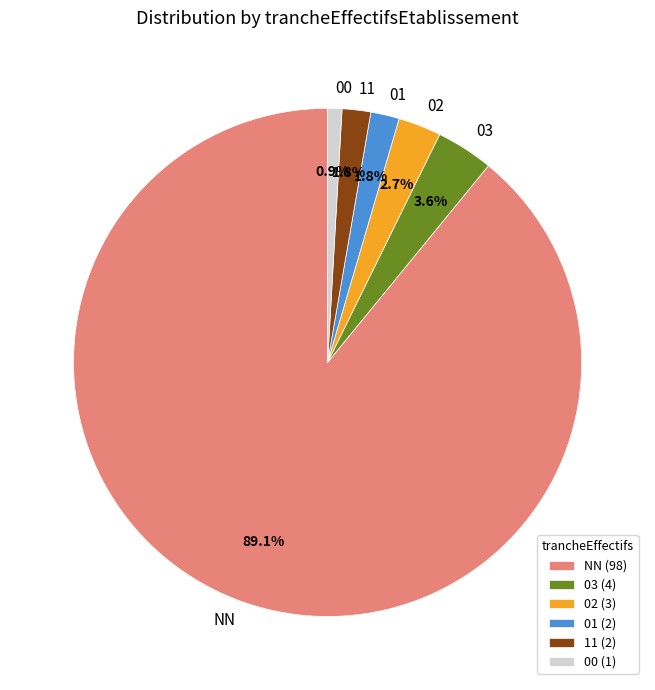

Is the sum of 00 and 02 greater than half?

No